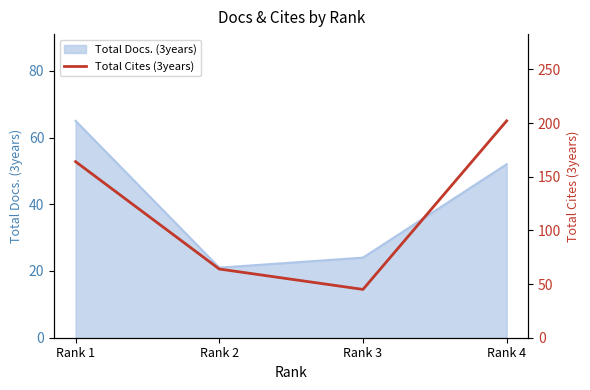

Count the number of values greater than 164.

1